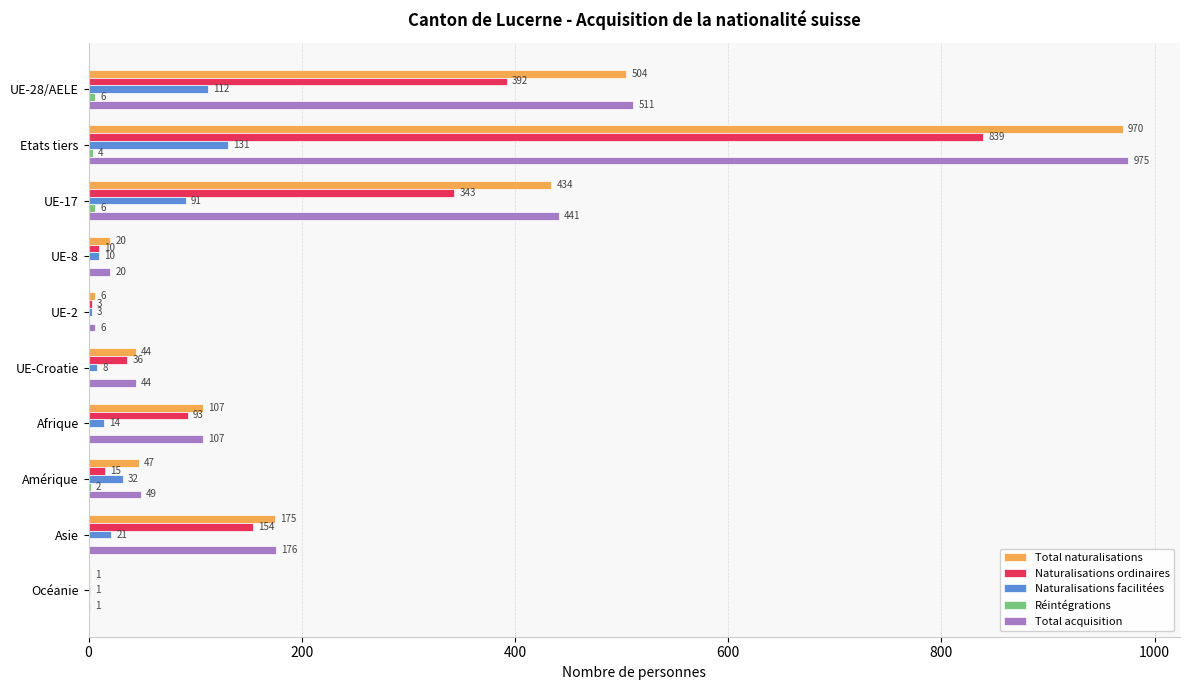

Where is Naturalisations facilitées nearest to the value 66?

UE-17